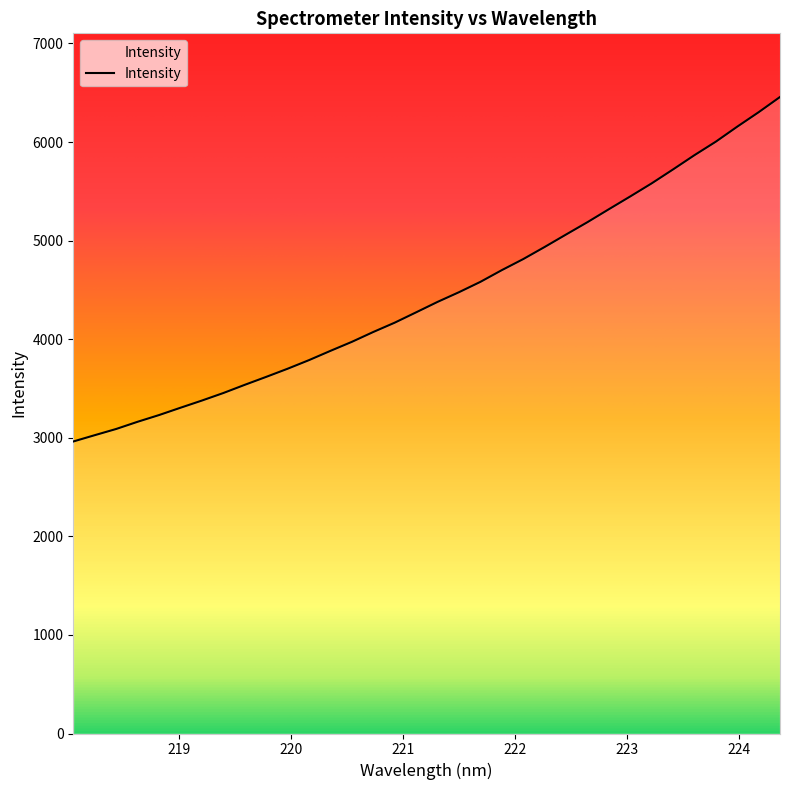

Count the number of values greater than 4378.

17